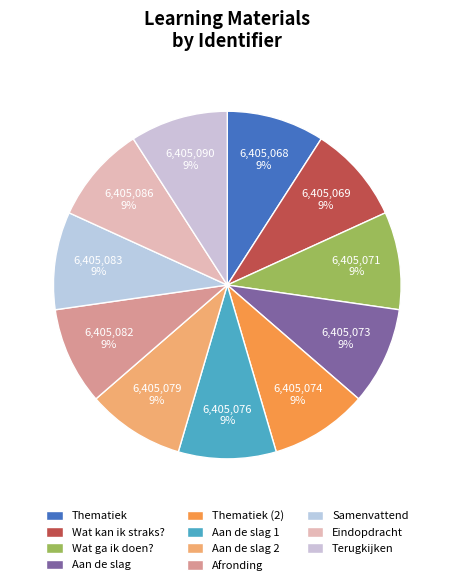

Approximately how many times larger is the value at Eindopdracht compared to Samenvattend?

1.0